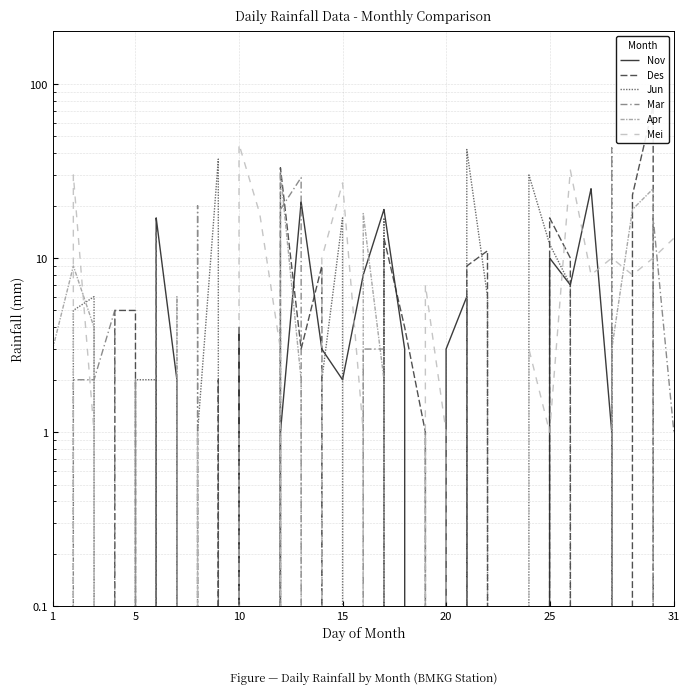

Reading left to right, extract all data points from this chart.

Nov: 0	0	0	0	0	17	2	0	0	4	0	1	21	3	2	8	19	3	0	3	6	0	0	0	10	7	25	1	0	0	0
Des: 1	0	0	5	5	0	0	0	2	0	0	33	3	9	0	0	13	4	1	0	9	11	0	0	17	10	0	0	23	75	0
Jun: 0	5	6	0	2	2	0	1	37	0	0	4	0	2	17	0	17	0	0	0	42	6	0	30	12	7	0	4	0	0	0
Mar: 0	2	2	5	0	14	0	20	0	1	0	19	29	0	0	3	3	0	0	0	6	0	0	0	0	0	0	43	0	17	1
Apr: 3	9	4	0	2	0	6	0	0	0	0	31	2	0	0	18	2	0	1	0	0	0	0	0	0	0	0	3	19	25	0
Mei: 0	30	1	0	0	0	0	1	0	45	18	3	0	10	27	1	0	0	7	1	0	0	0	3	1	32	8	10	8	10	13